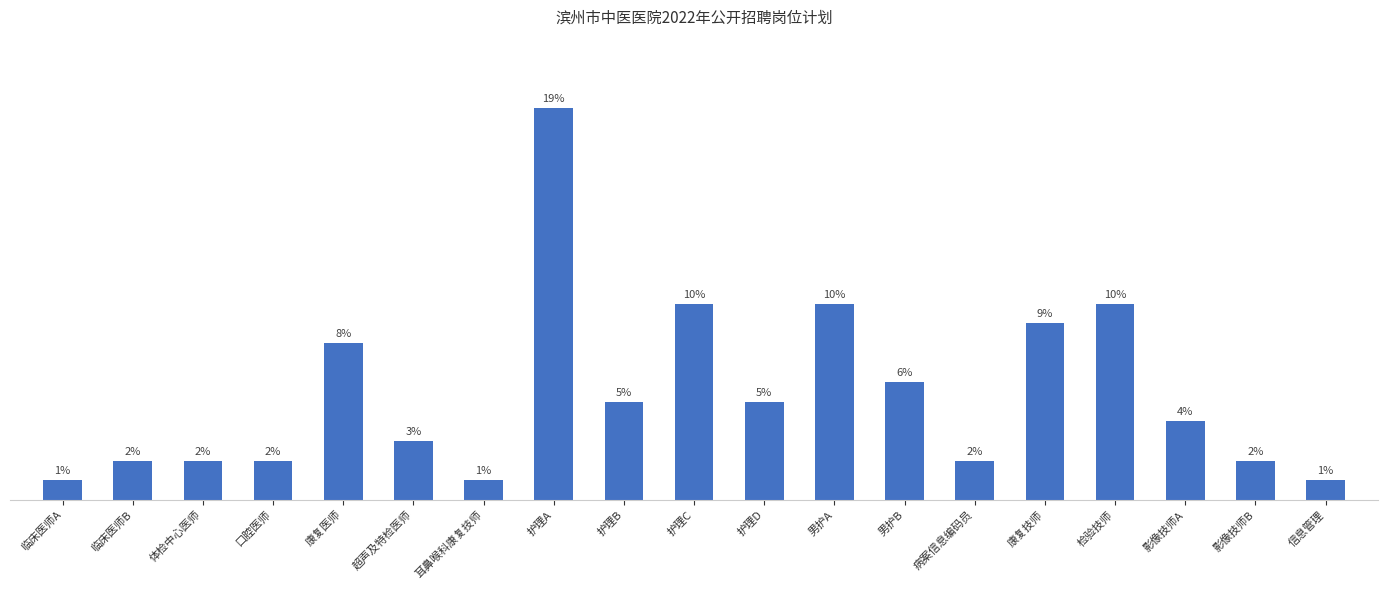

Which category has the highest value across all series?

护理A